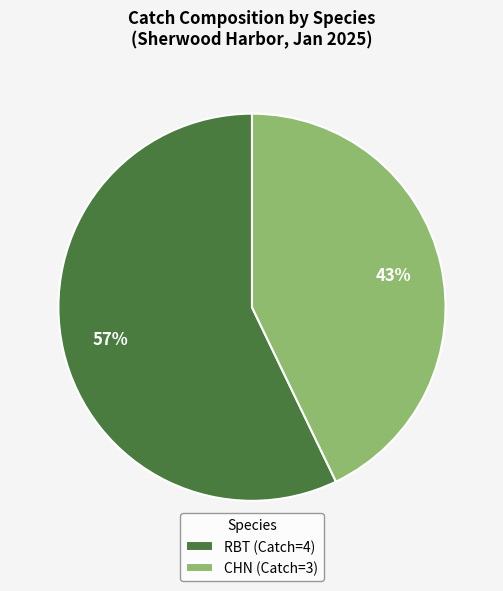

To the nearest percent, what portion does RBT (Catch=4) represent?

57%